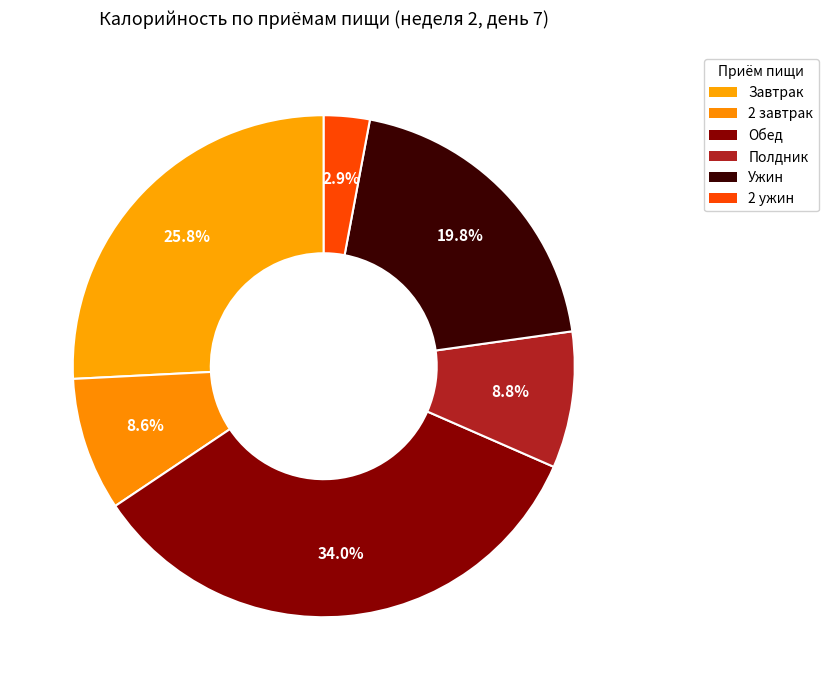

Combined, do Полдник and 2 завтрак account for over 50%?

No